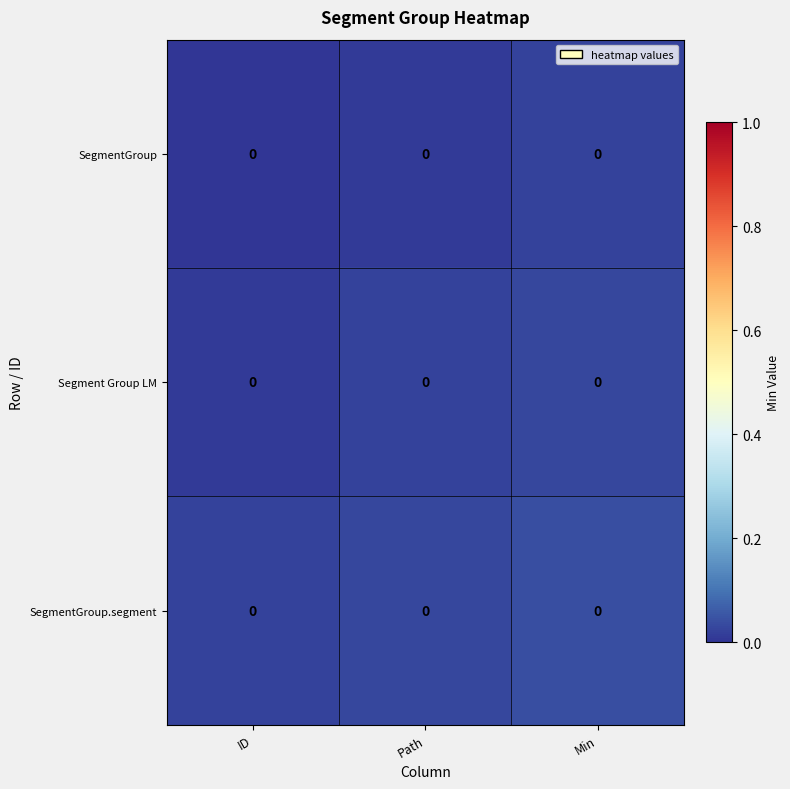

True or false: SegmentGroup has a value of 0.0 at ID.

True